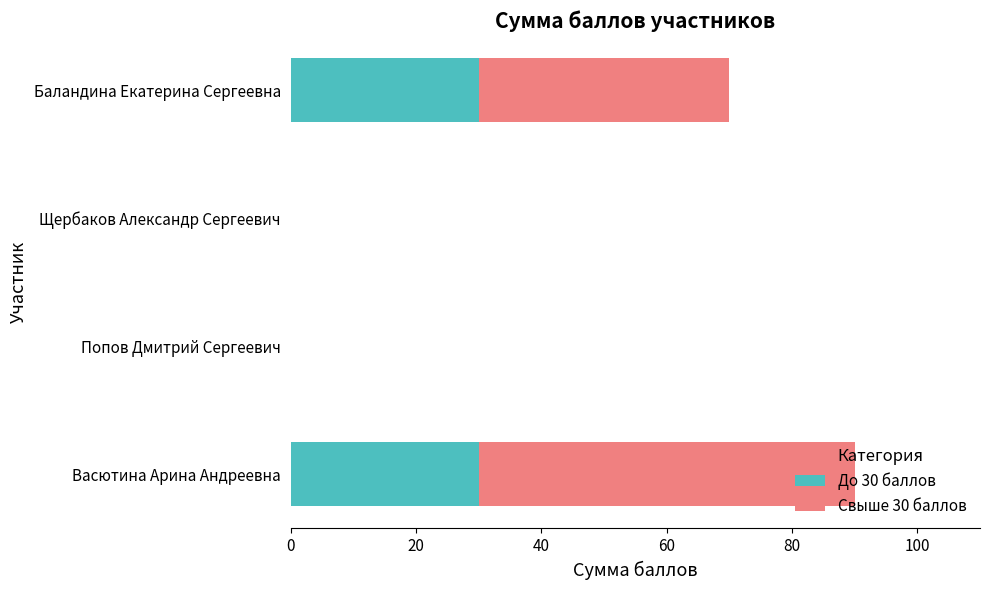

At which category is the sum across all series the highest?

Васютина Арина Андреевна